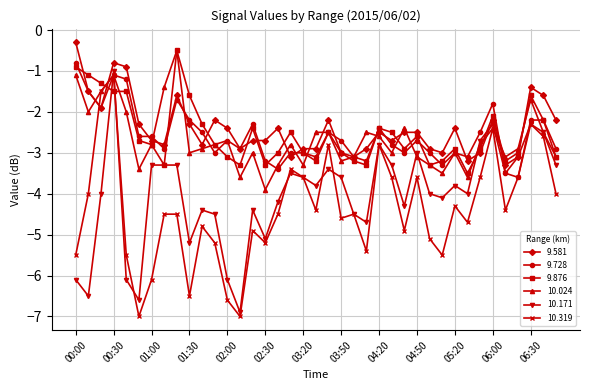

Reading left to right, what are all the values shown in this chart?

9.581: -0.3	-1.5	-1.9	-0.8	-0.9	-2.3	-2.7	-2.8	-1.6	-2.3	-2.8	-2.2	-2.4	-2.9	-2.7	-2.7	-2.4	-3.1	-2.9	-2.9	-2.2	-3.0	-3.1	-2.9	-2.5	-2.7	-2.5	-2.5	-2.9	-3.0	-2.4	-3.2	-3.0	-2.2	-3.3	-3.1	-1.4	-1.6	-2.2
9.728: -0.8	-1.5	-1.9	-1.1	-1.2	-2.6	-2.6	-2.9	-1.7	-2.2	-2.5	-3.0	-2.7	-2.9	-2.3	-3.2	-3.4	-3.0	-3.0	-3.1	-2.5	-2.7	-3.1	-3.2	-2.4	-2.8	-3.0	-2.7	-3.0	-3.3	-3.0	-3.1	-2.5	-1.8	-3.5	-3.6	-2.2	-2.2	-2.9
9.876: -0.9	-1.1	-1.3	-1.5	-1.5	-2.7	-2.8	-3.3	-0.5	-1.6	-2.3	-2.8	-3.1	-3.3	-2.4	-3.3	-3.0	-2.5	-3.0	-3.2	-2.5	-3.0	-3.2	-3.3	-2.4	-2.5	-2.9	-2.6	-3.3	-3.2	-2.9	-3.5	-2.9	-2.1	-3.2	-3.0	-1.6	-2.2	-3.1
10.024: -1.1	-2.0	-1.5	-1.1	-2.0	-3.4	-2.8	-1.4	-0.5	-3.0	-2.9	-2.8	-2.7	-3.6	-3.0	-3.9	-3.3	-2.8	-3.3	-2.5	-2.5	-3.2	-3.1	-2.5	-2.6	-3.0	-2.4	-3.1	-3.3	-3.5	-3.0	-3.6	-2.8	-2.4	-3.1	-2.9	-1.7	-2.5	-3.1
10.171: -6.1	-6.5	-4.0	-1.0	-6.1	-6.6	-3.3	-3.3	-3.3	-5.2	-4.4	-4.5	-6.1	-6.9	-4.4	-5.1	-4.2	-3.5	-3.6	-3.8	-3.4	-3.6	-4.5	-4.7	-2.8	-3.3	-4.3	-3.0	-4.0	-4.1	-3.8	-4.0	-2.7	-2.3	-3.5	-3.1	-2.3	-2.5	-3.3
10.319: -5.5	-4.0	-1.5	-1.1	-5.5	-7.0	-6.1	-4.5	-4.5	-6.5	-4.8	-5.2	-6.6	-7.0	-4.9	-5.2	-4.5	-3.4	-3.6	-4.4	-2.8	-4.6	-4.5	-5.4	-2.8	-3.6	-4.9	-3.6	-5.1	-5.5	-4.3	-4.7	-3.6	-2.4	-4.4	-3.6	-2.3	-2.6	-4.0